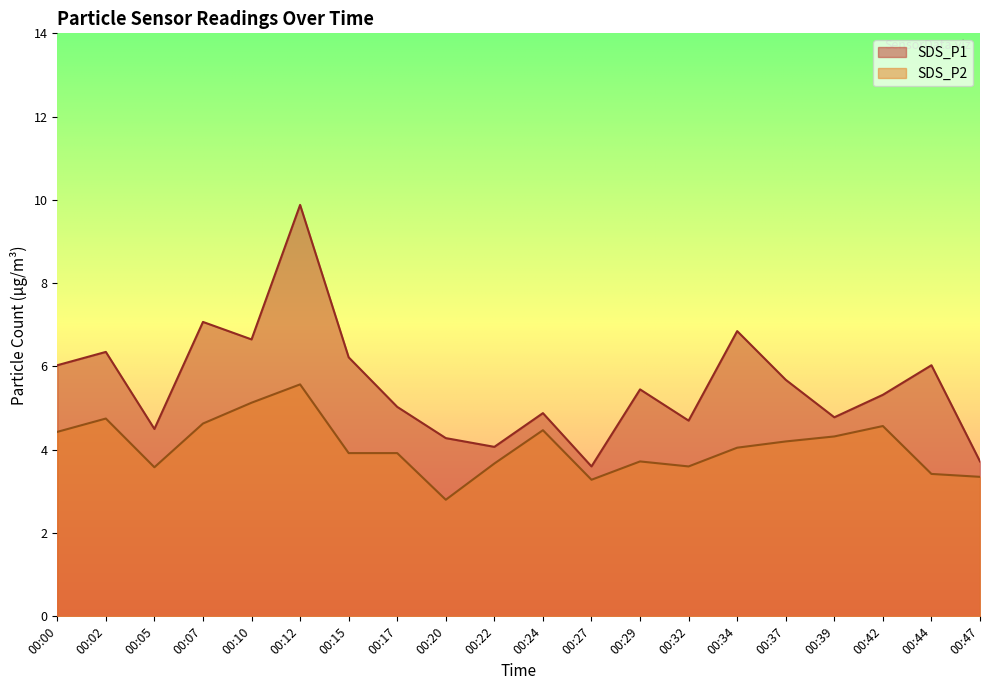

What is the minimum value shown in the chart?

2.8